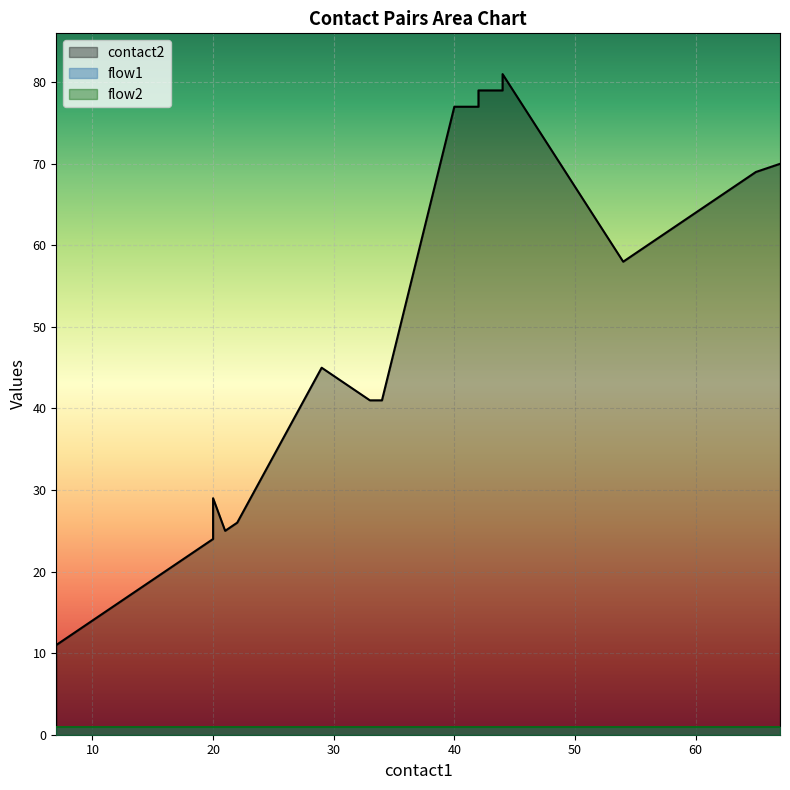

Which series has the largest total across all categories?

contact2